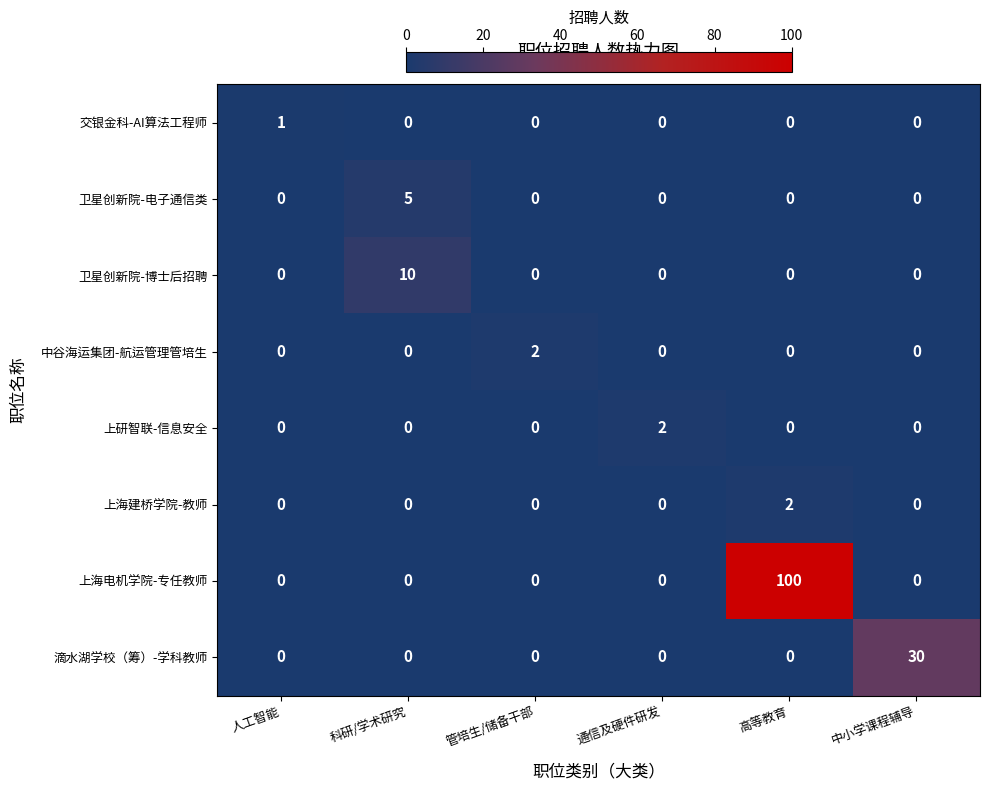

Is it true that 上海建桥学院-教师 equals 0 at 人工智能?

True